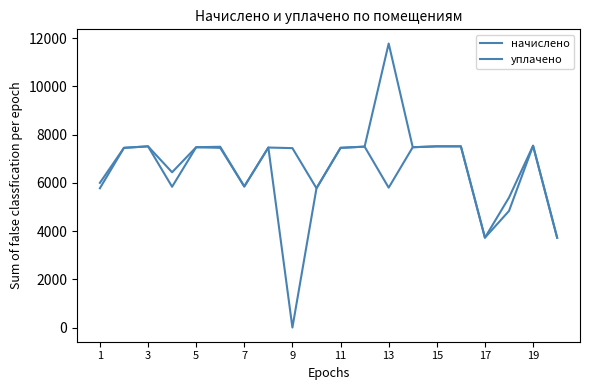

In уплачено, how many points are lower than both neighbors (excluding endpoints)?

5